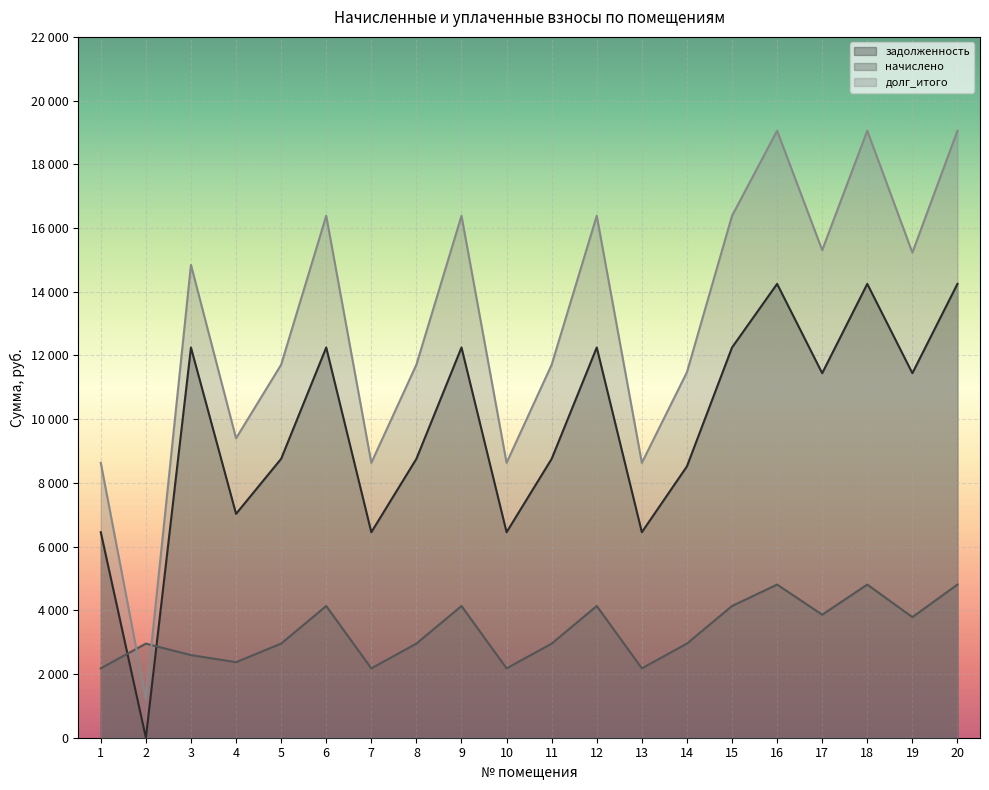

Is it true that долг_итого equals 11473.0 at 14?

True